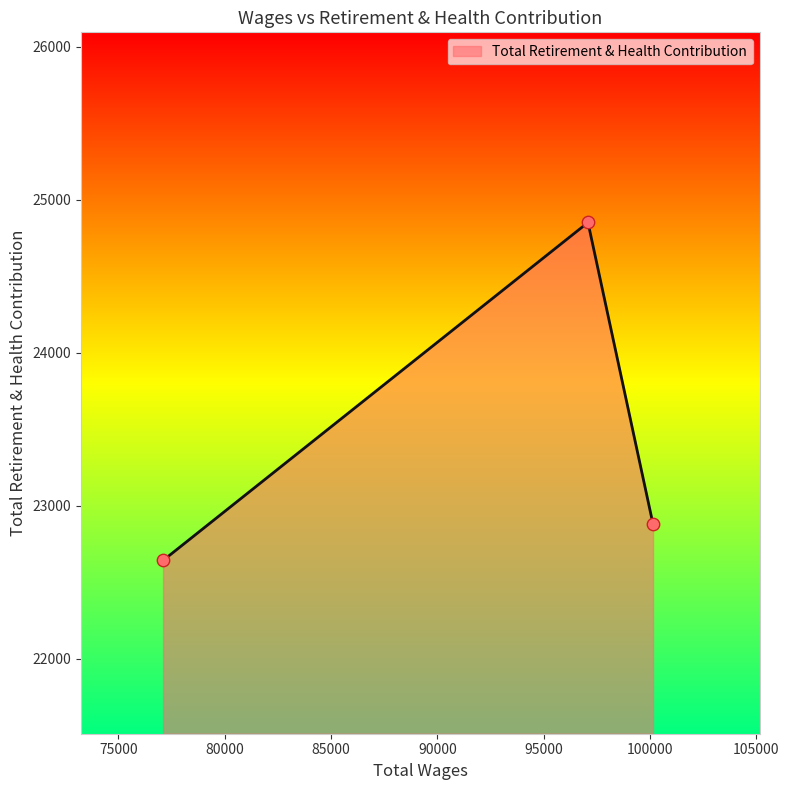

What is the average value?

23459